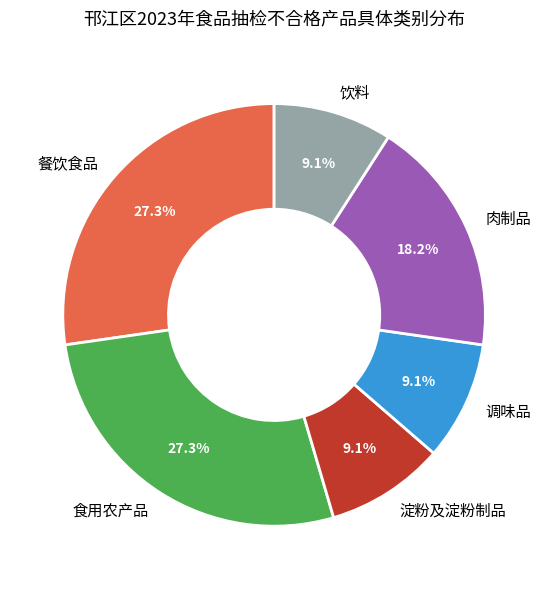

Is 餐饮食品 the majority of the pie?

No